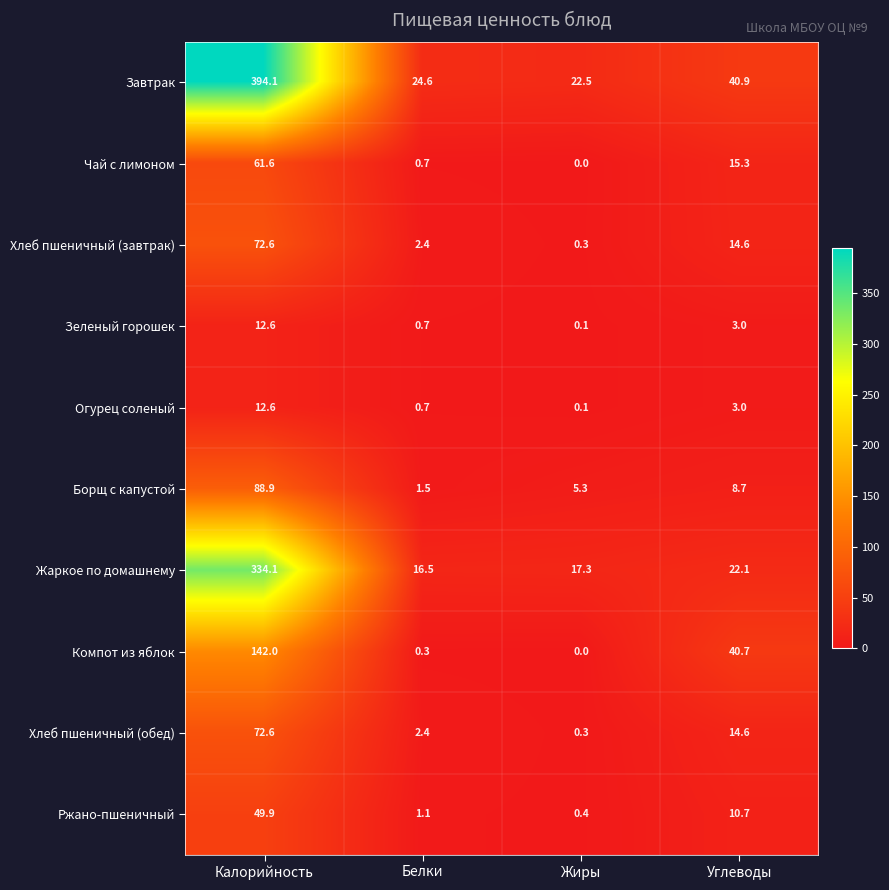

Rank the categories by Жаркое по домашнему value from highest to lowest.

Калорийность, Углеводы, Жиры, Белки